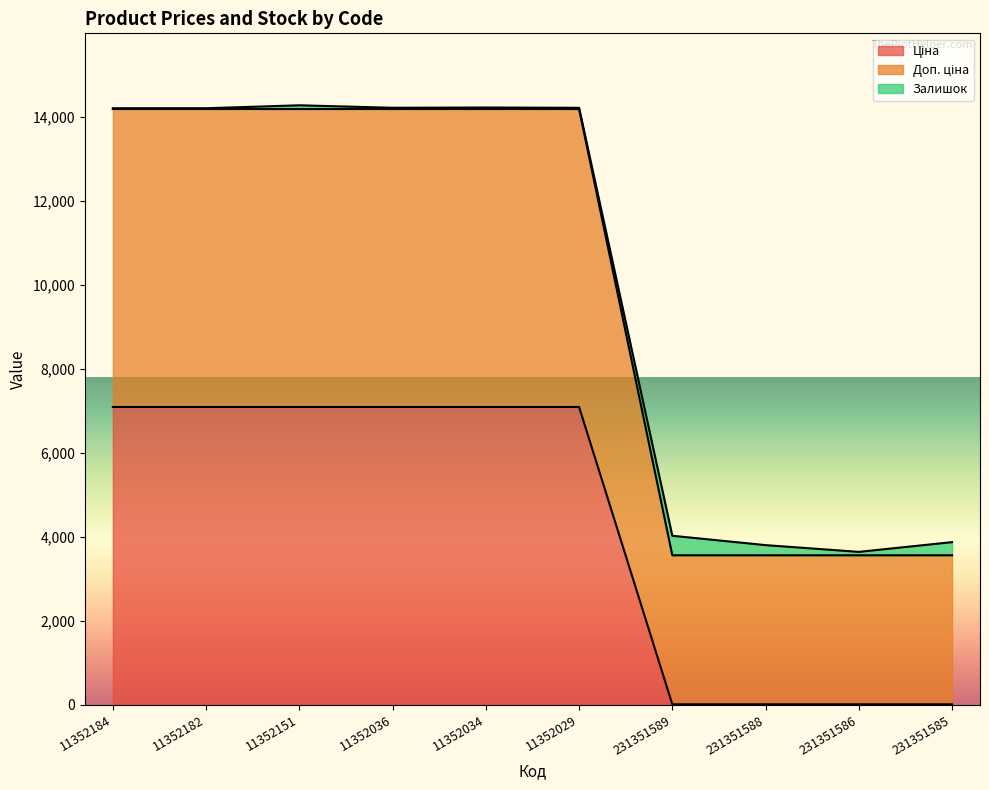

Does the chart display data point markers on the line(s)?

No